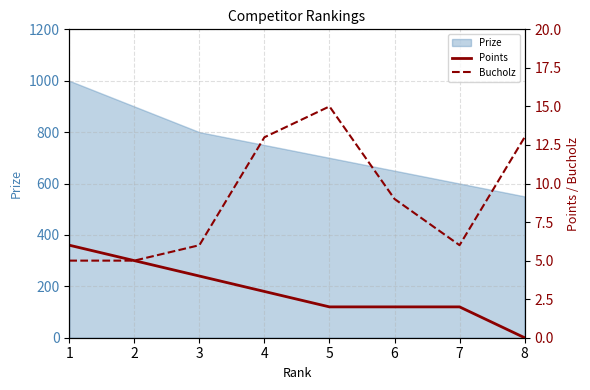

True or false: Bucholz has more than 2 points higher than both neighbors.

False